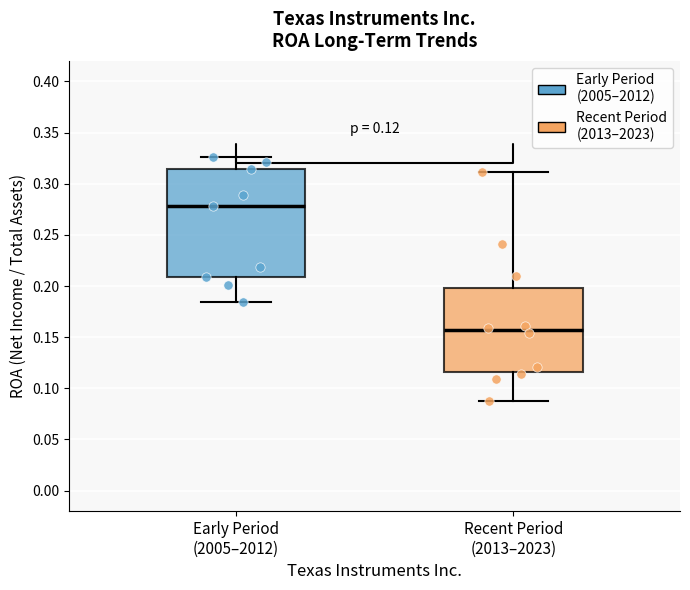

Which box's median line is the lowest?

Recent Period (2013–2023)